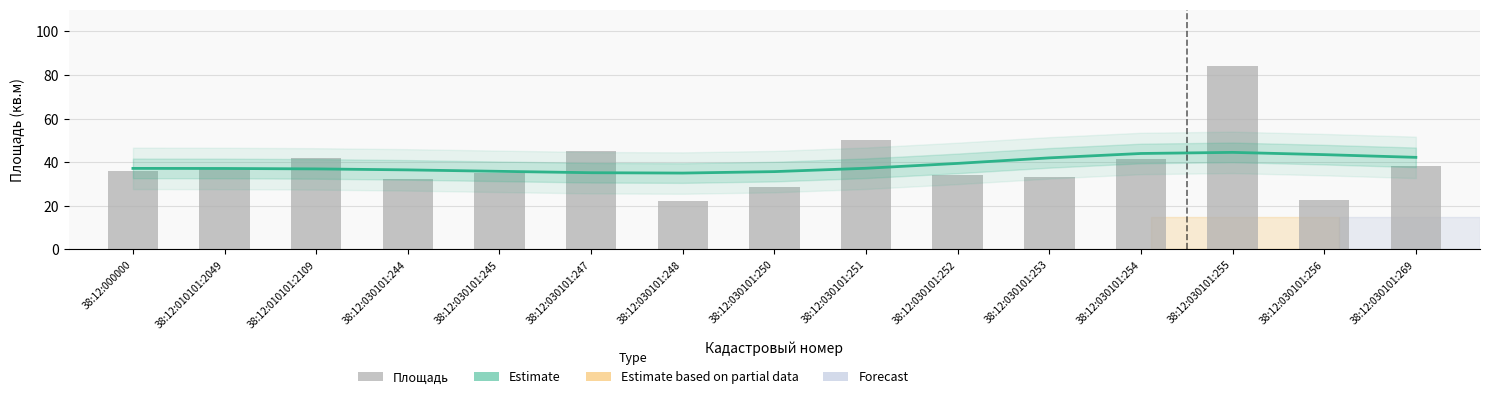

Which series changed the most between 38:12:000000 and 38:12:030101:253?

Estimate